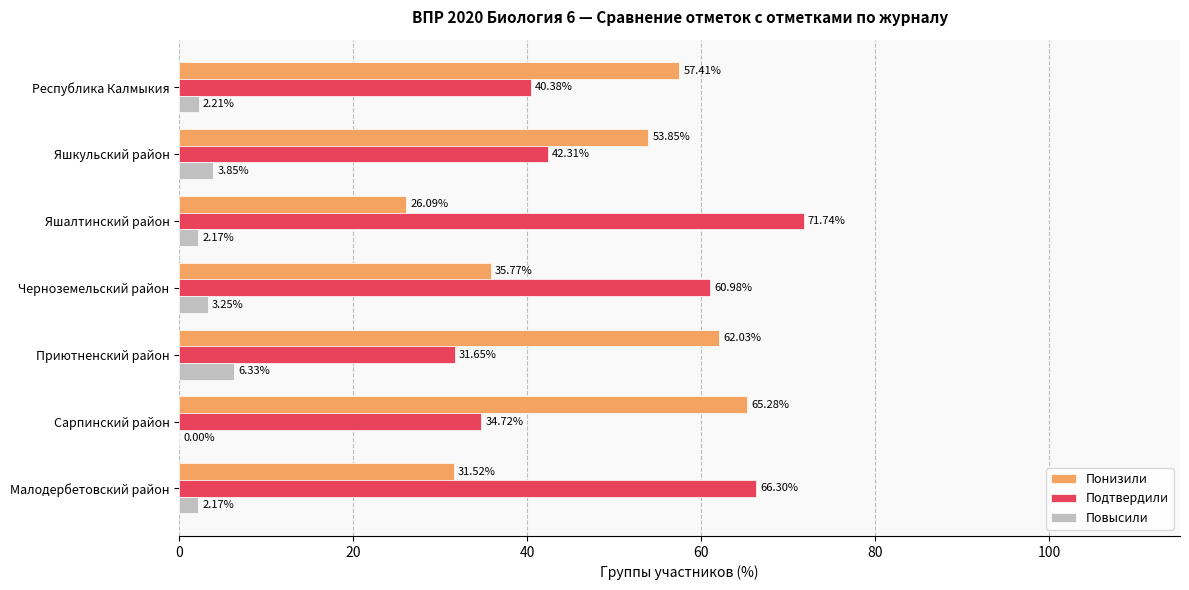

Is the value of Подтвердили at Малодербетовский район greater than the value of Понизили at Яшалтинский район?

Yes